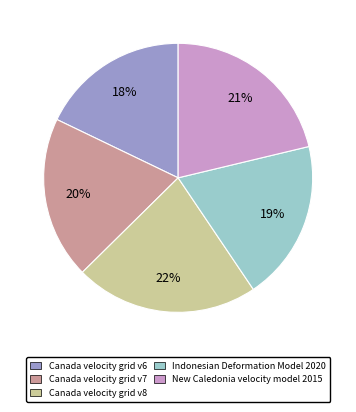

Which category has the biggest portion of the pie?

Canada velocity grid v8